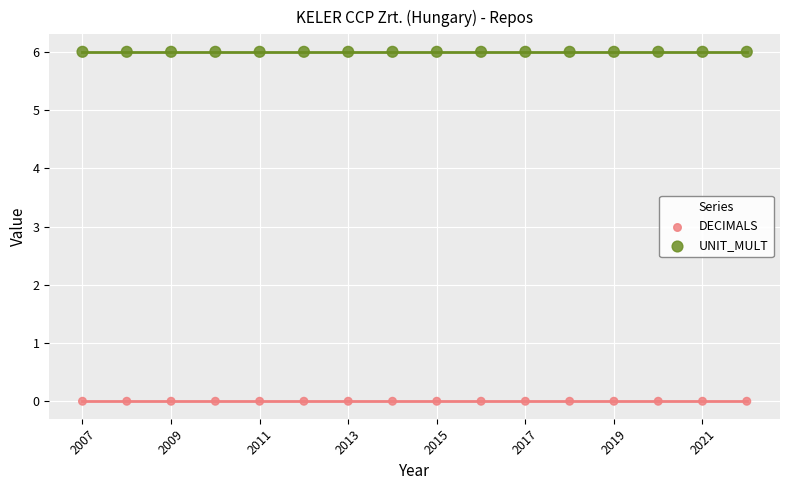

Which series reaches the minimum Y coordinate?

DECIMALS